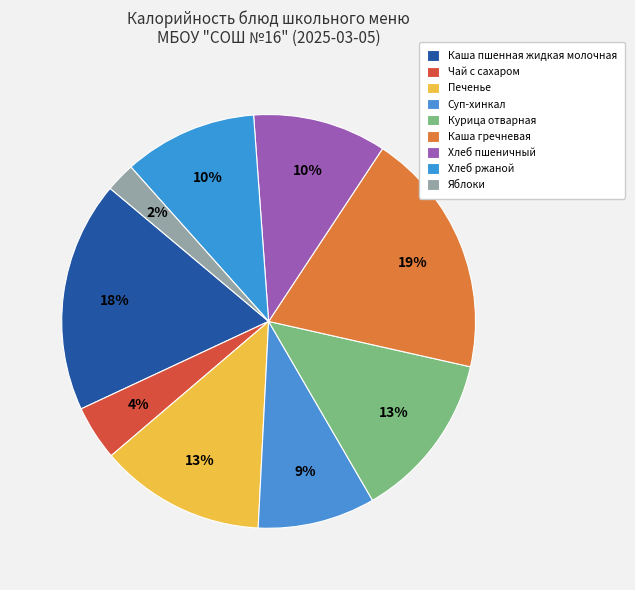

Between Каша гречневая and Курица отварная, which is larger?

Каша гречневая